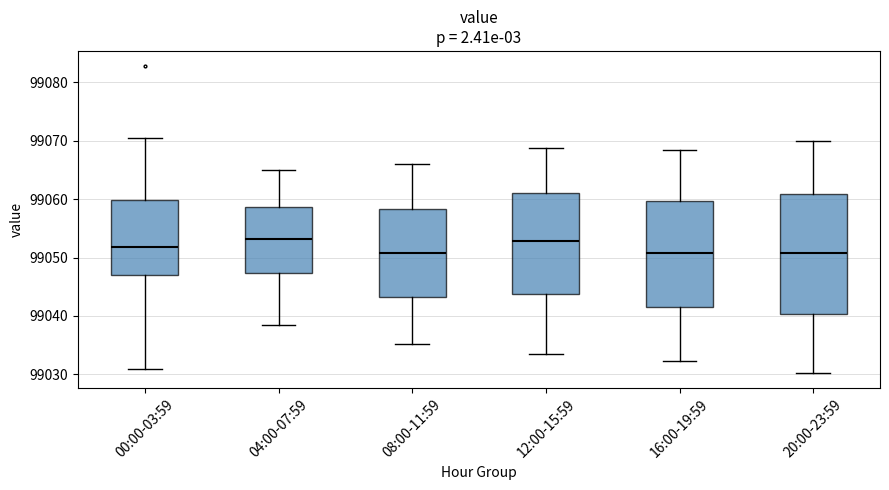

Comparing the boxes themselves (not the whiskers), which one is the tallest?

20:00-23:59